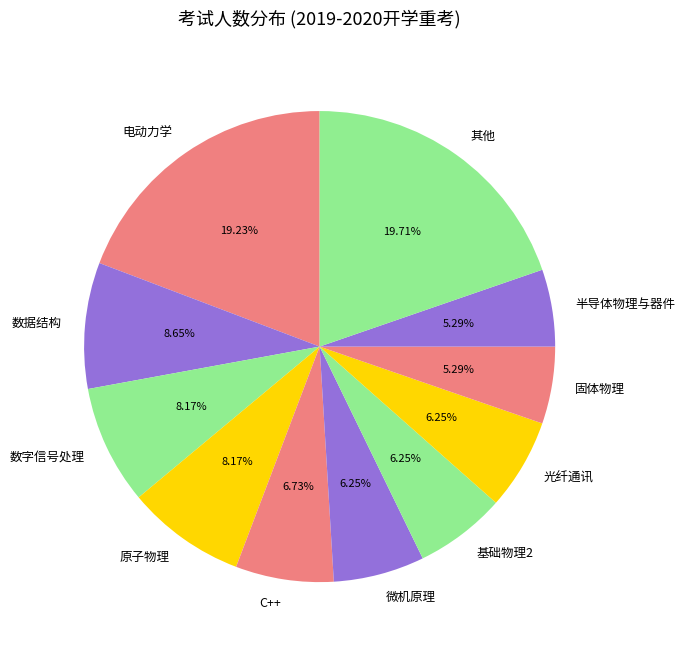

Approximately how many times larger is the value at 数据结构 compared to C++?

1.3